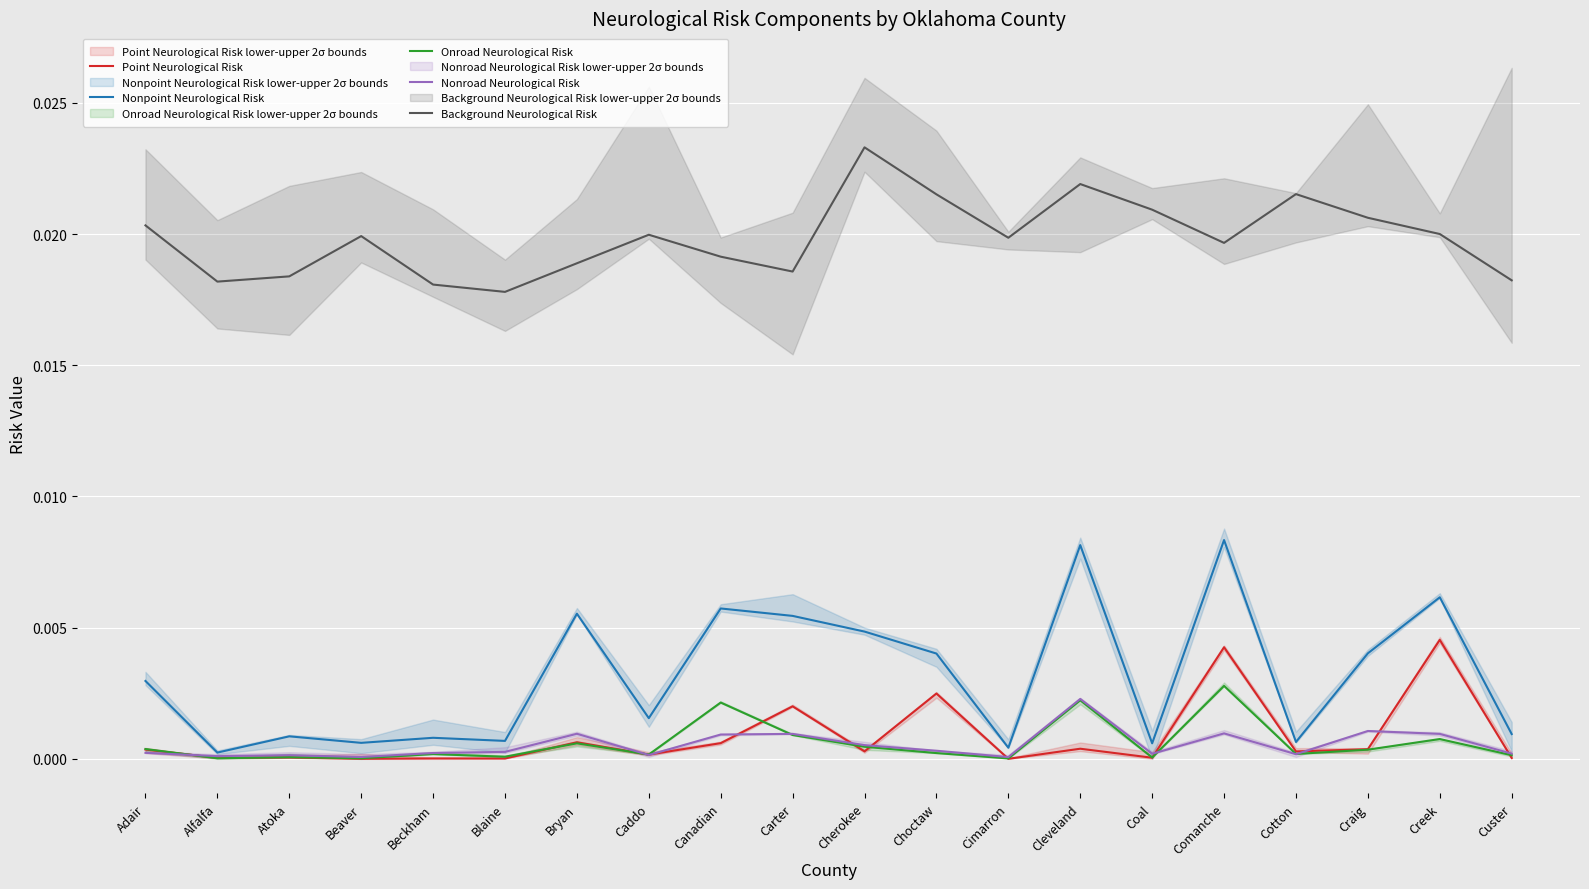

At Alfalfa, list the series in order from smallest to largest.

Onroad Neurological Risk, Point Neurological Risk, Nonroad Neurological Risk, Nonpoint Neurological Risk, Background Neurological Risk